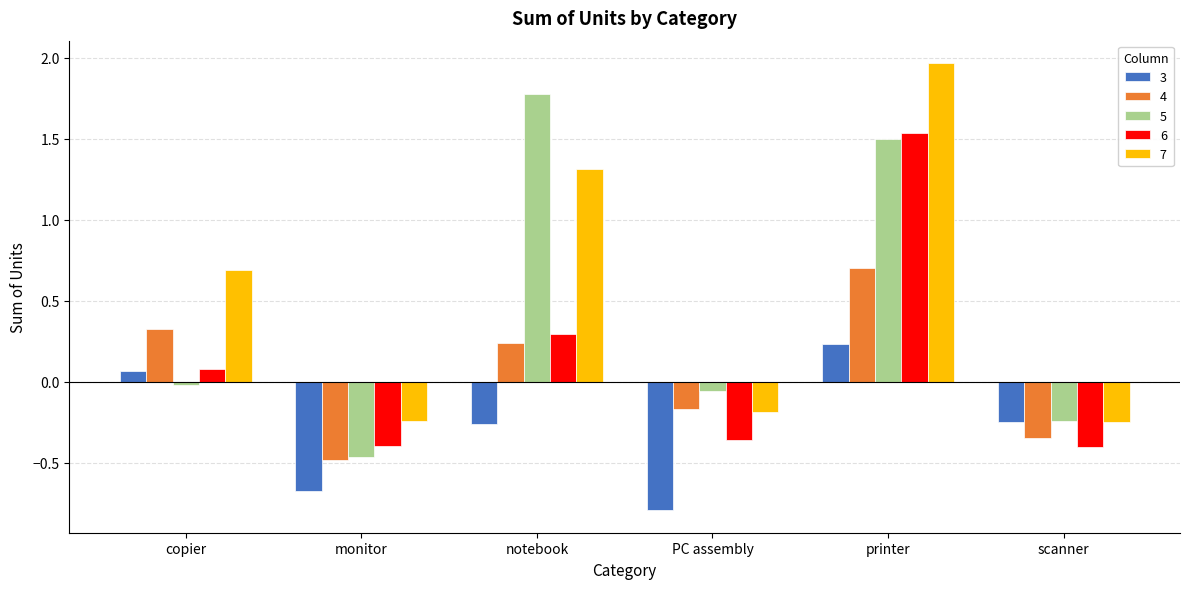

What is the difference between the 4 values at monitor and notebook?

0.7